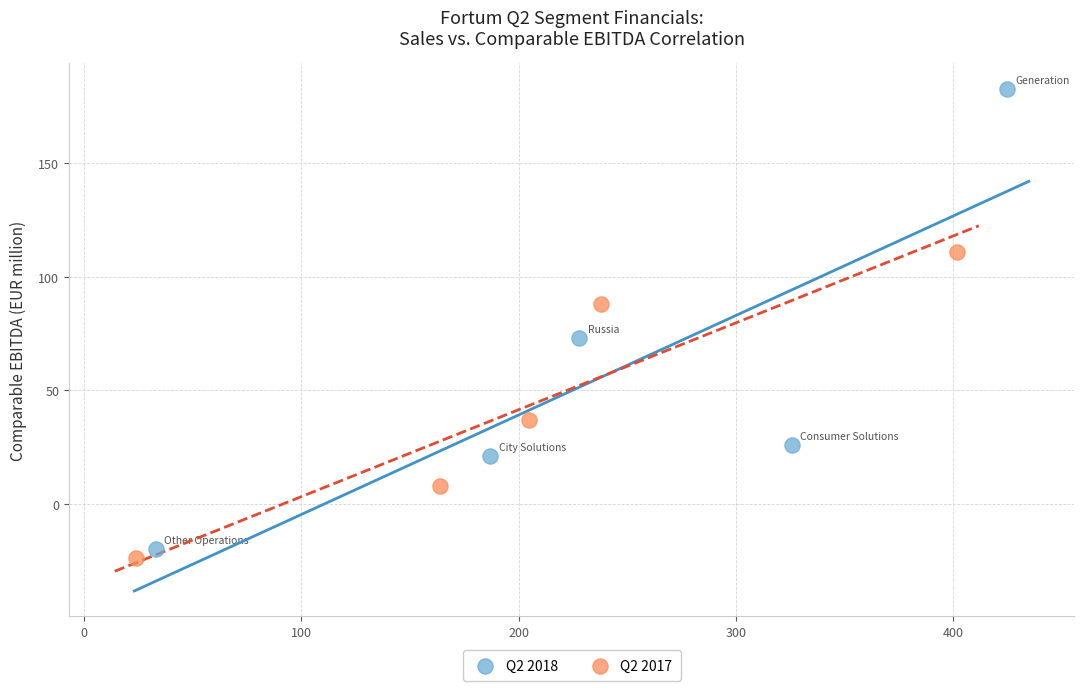

What are all the series names shown in the legend?

Q2 2018, Q2 2017